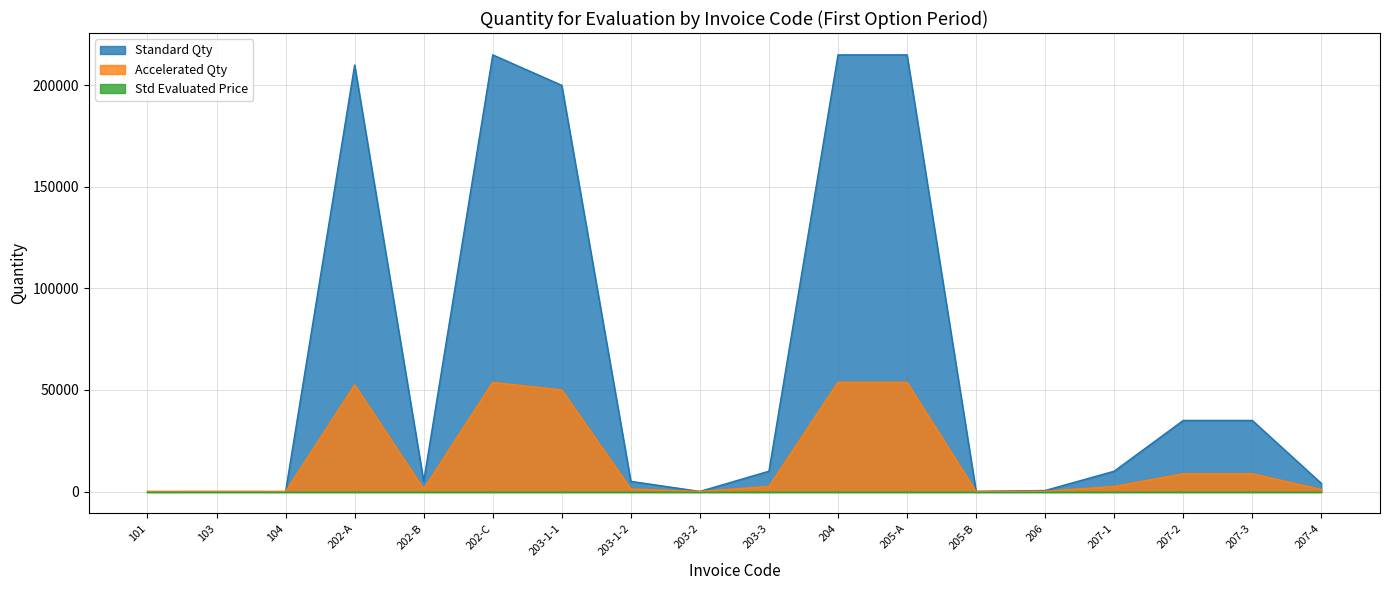

The value of Accelerated Qty at 203-2 is 12. True or false?

True